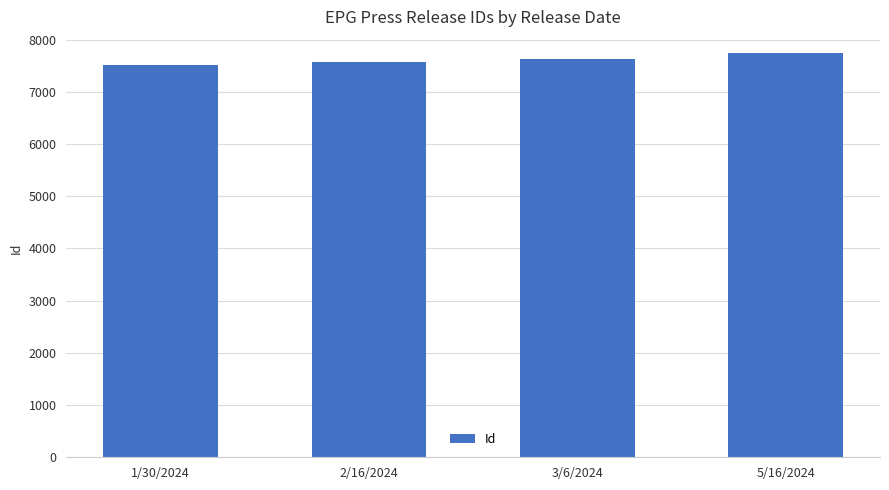

What is the maximum value shown in the chart?

7740